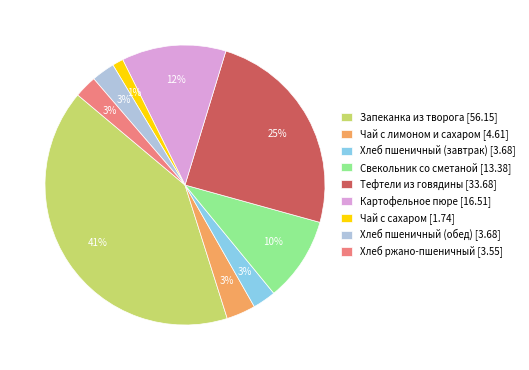

Between Тефтели из говядины and Хлеб пшеничный (завтрак), which is larger?

Тефтели из говядины